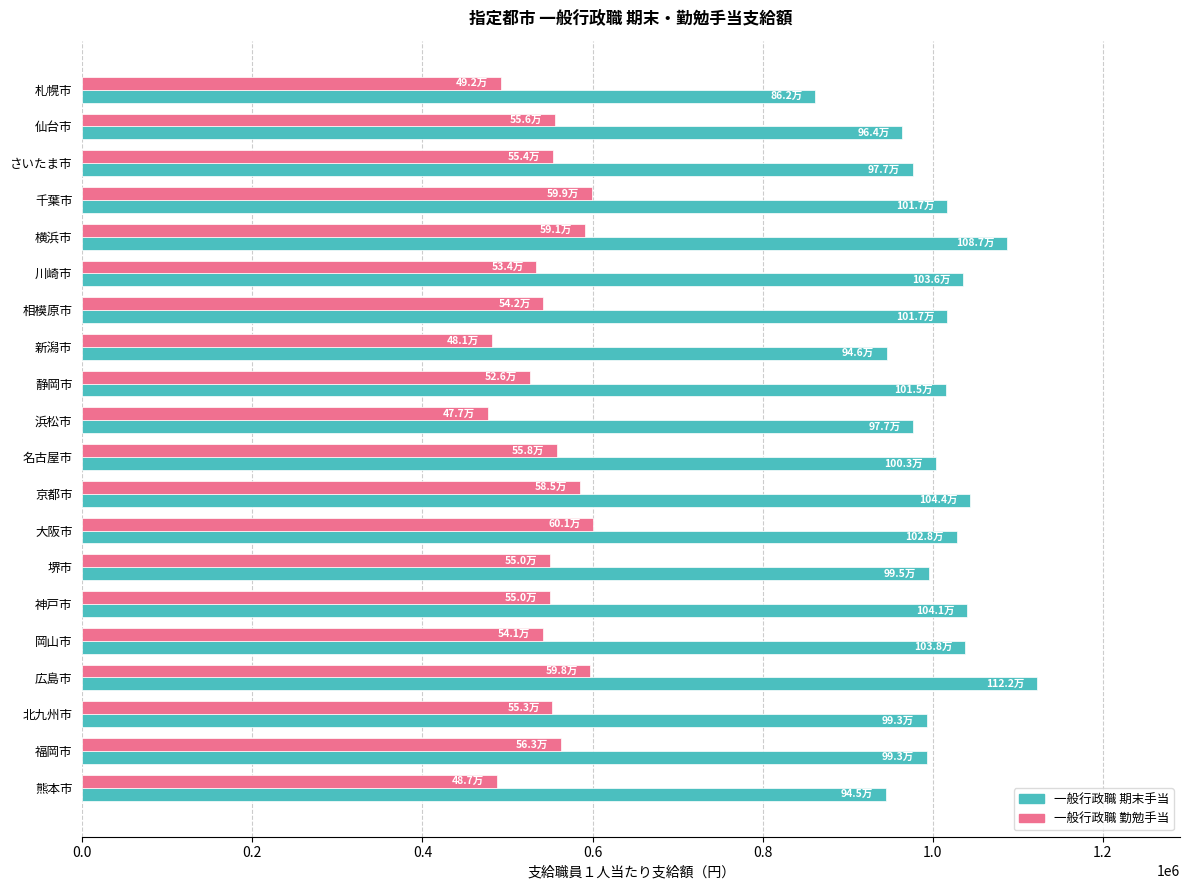

Read the 一般行政職 期末手当 value at 静岡市.

1015200